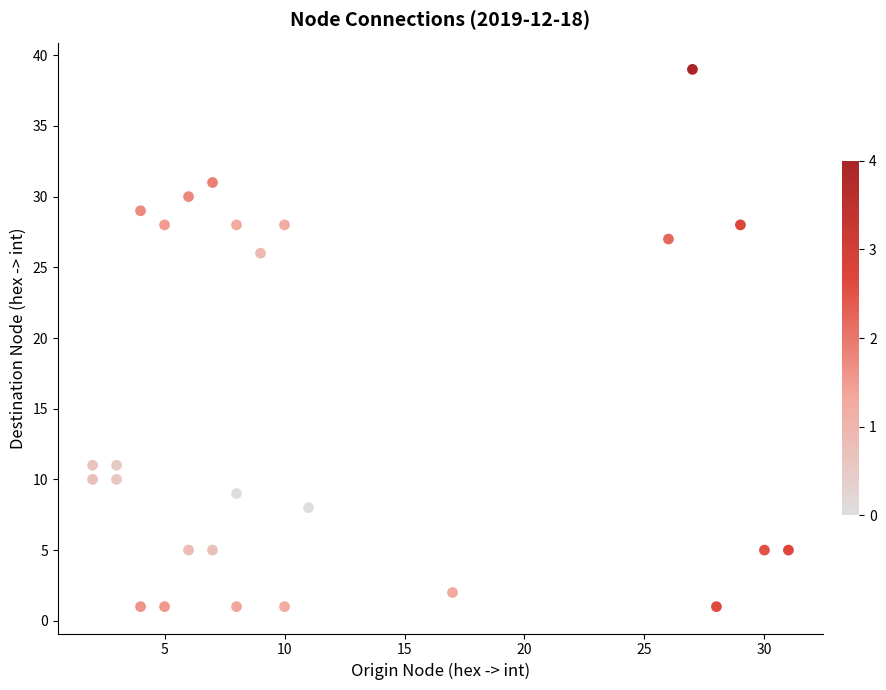

What is the range of X values (max minus min)?

29